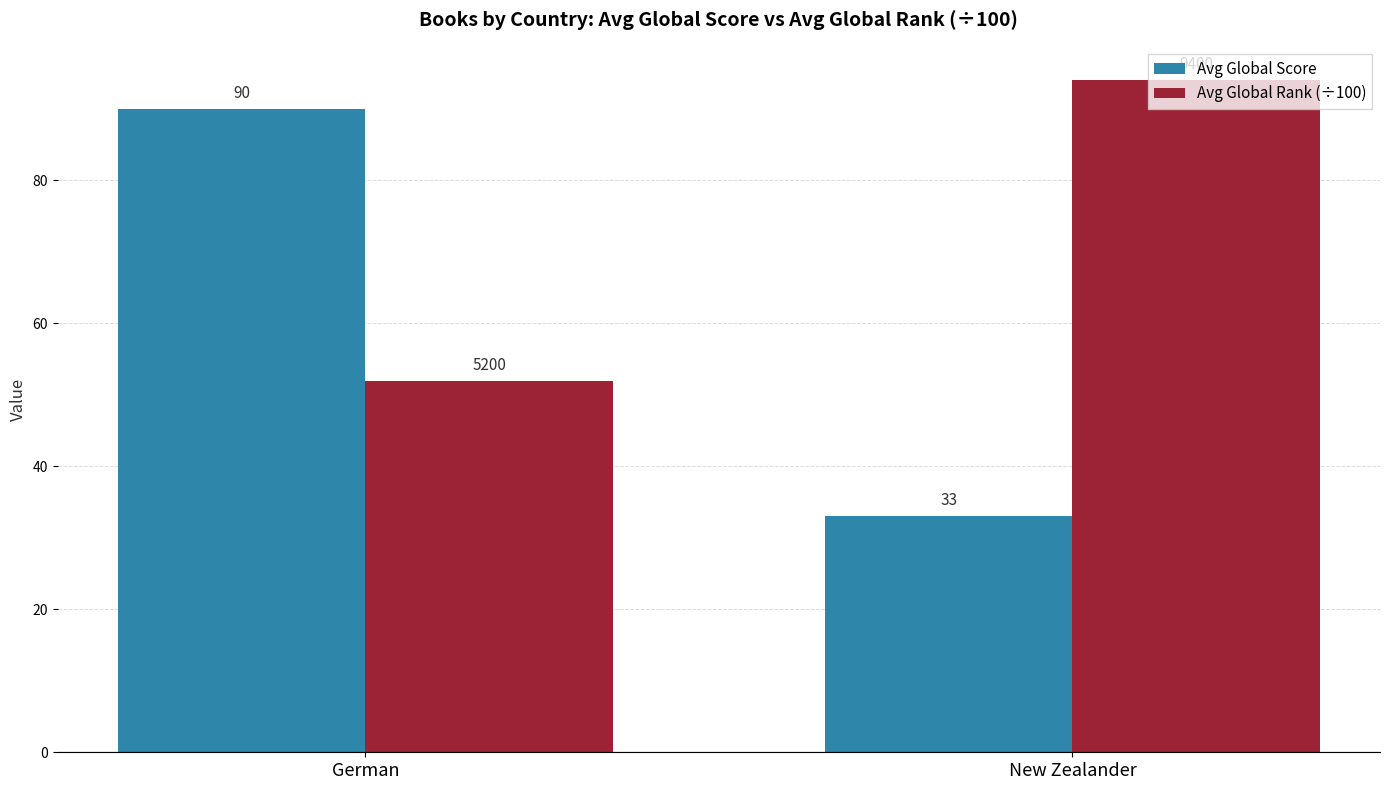

What is the value of the Avg Global Rank (÷100) bar at the 2nd from the left?

94